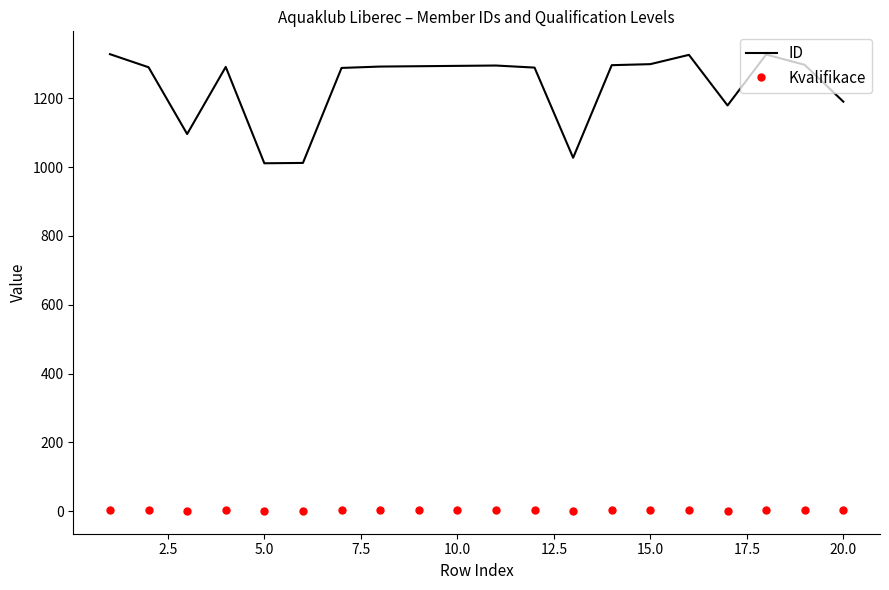

Which series has the largest range (max minus min)?

ID